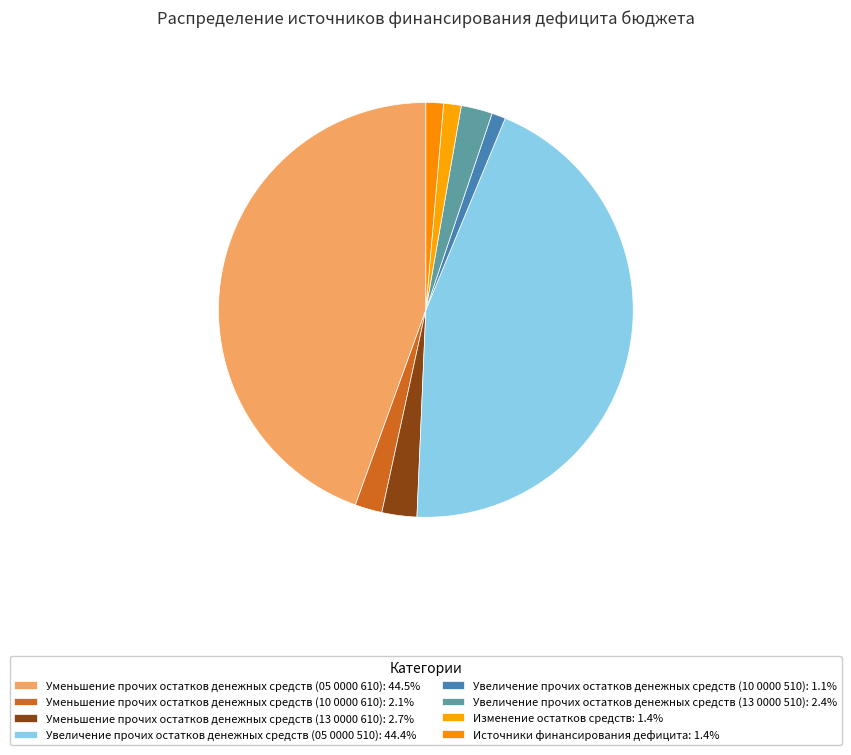

How many segments does this pie chart have?

8